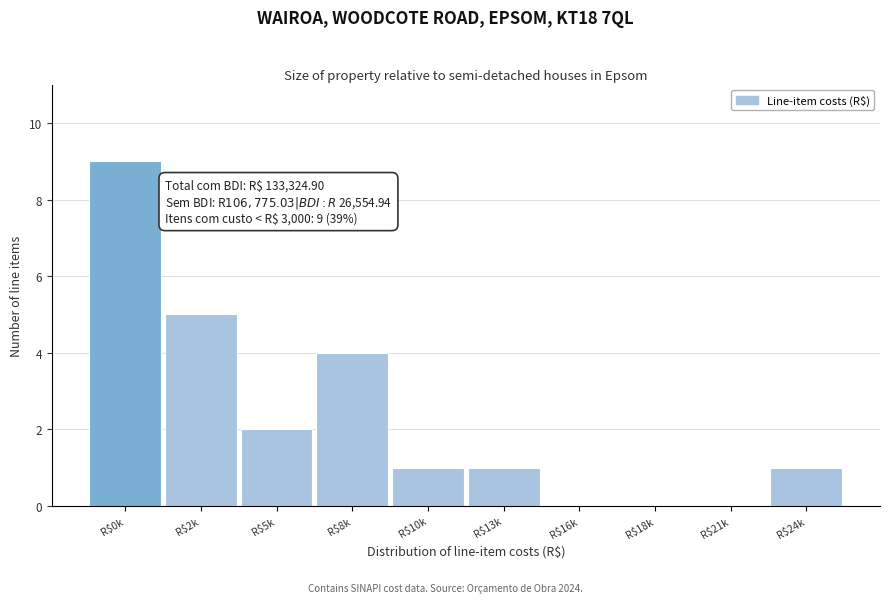

The value at R$2k is 5. True or false?

True